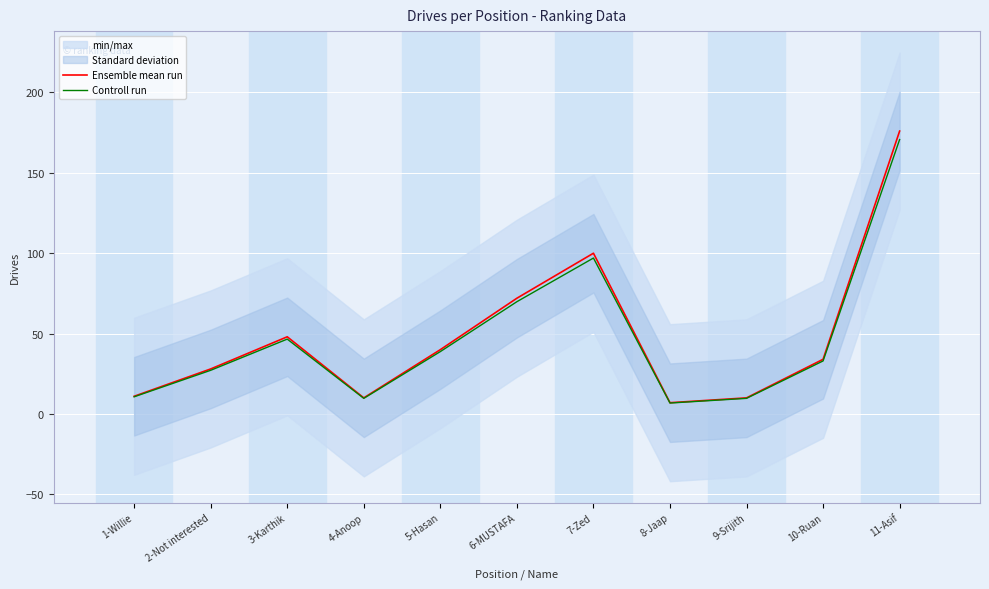

Which label corresponds to the largest value in the chart?

11-Asif